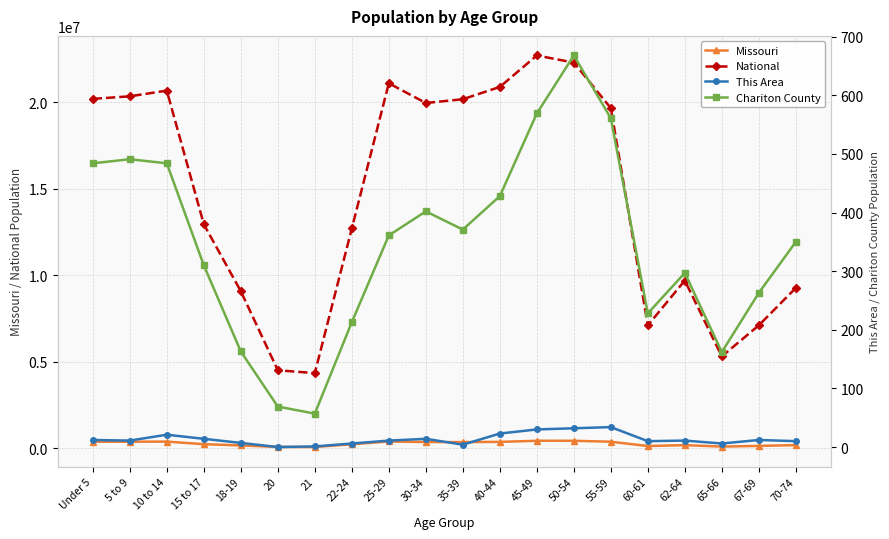

What is the difference between the second highest and minimum values in the National series?

17943831